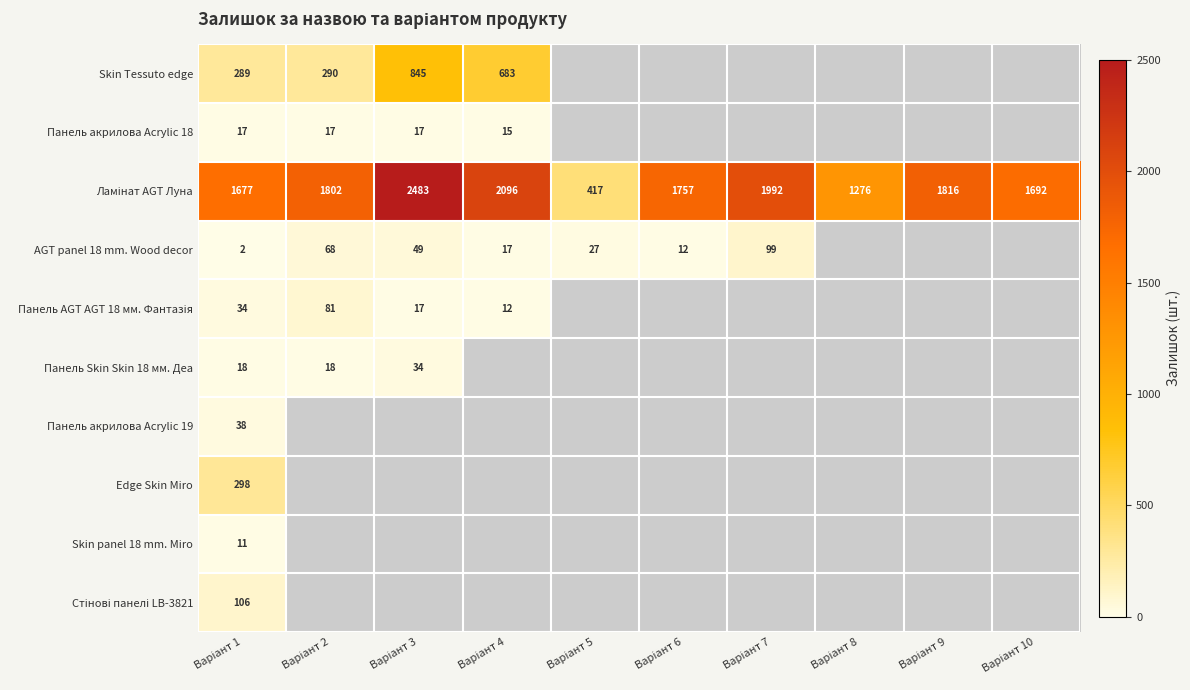

Which series changed the most between Варіант 1 and Варіант 9?

Ламінат AGT Луна